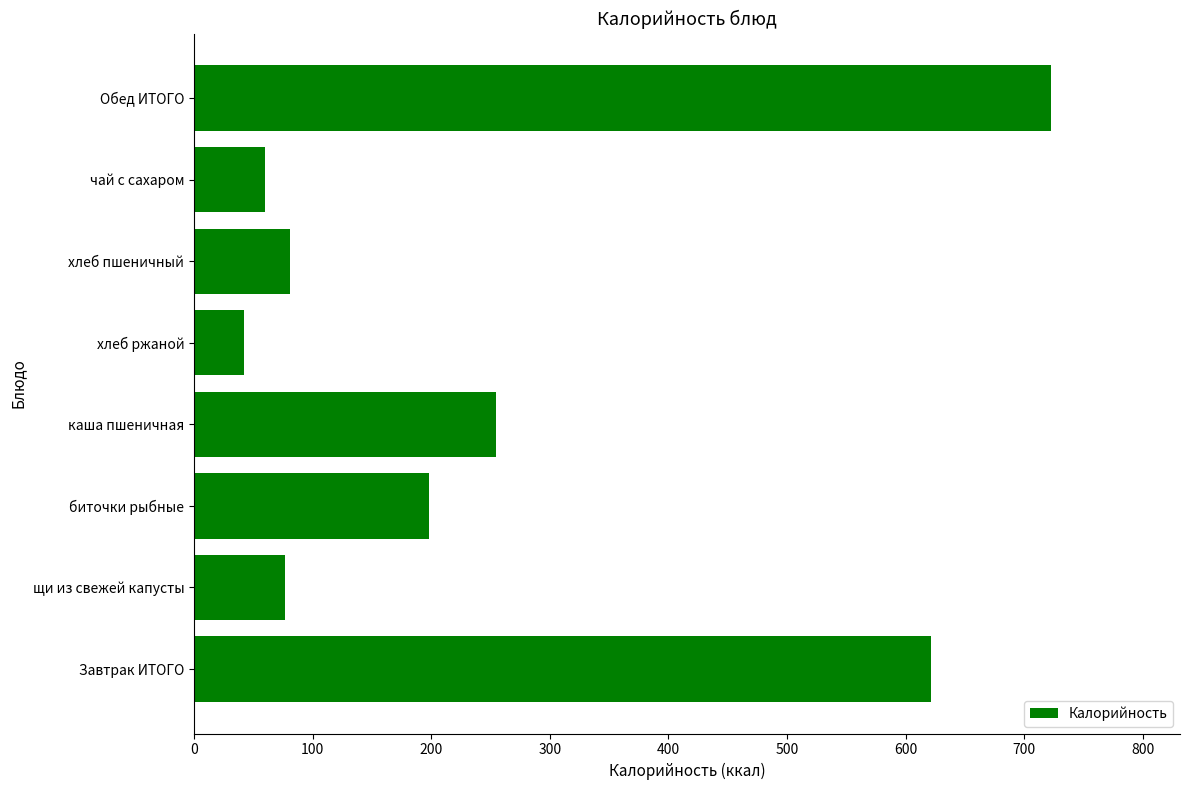

Does the chart contain stacked bars?

No